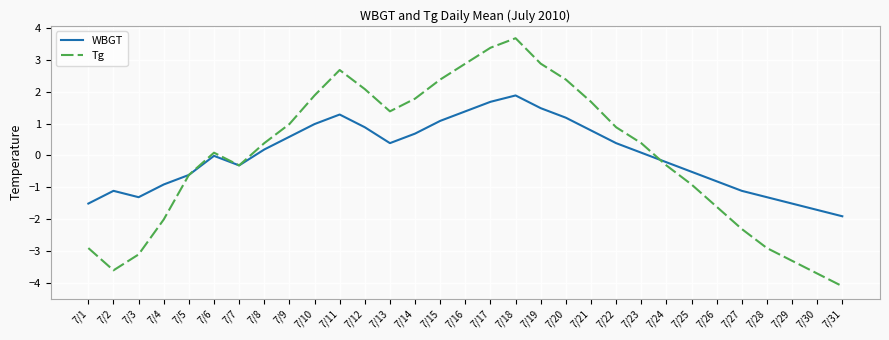

Which category has the highest value in the WBGT series?

7/18